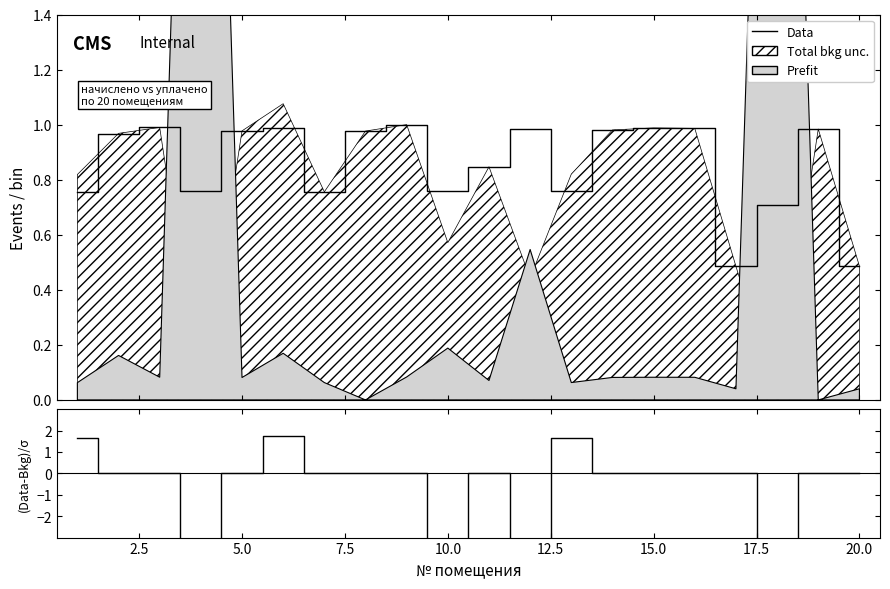

Which series has the largest total across all categories?

начислено (Data)